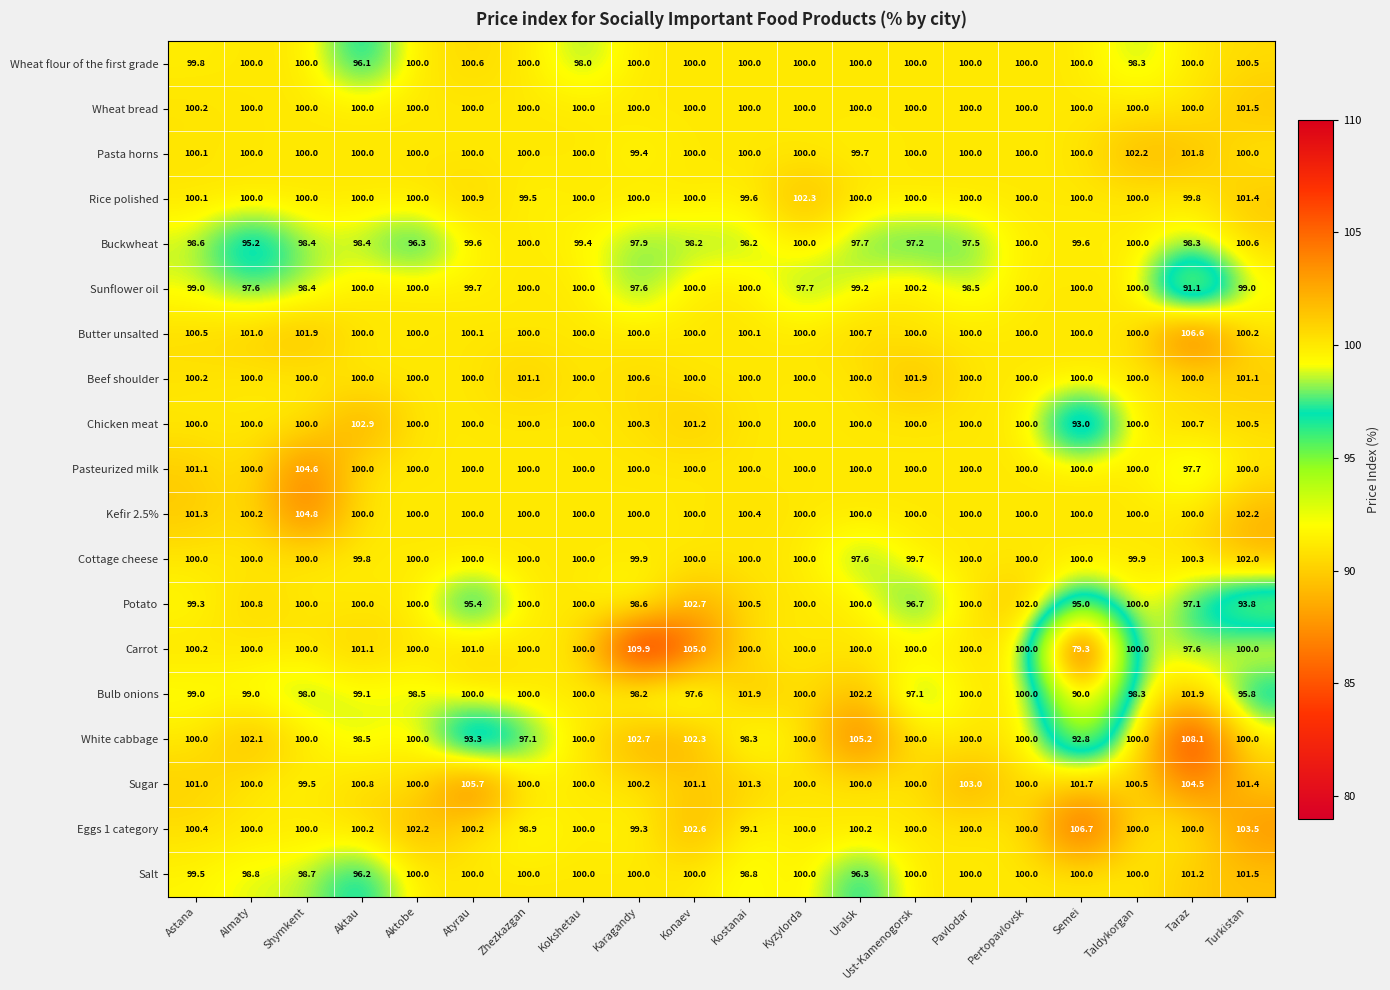

Between Kokshetau and Pavlodar, which series saw the biggest shift?

Sugar